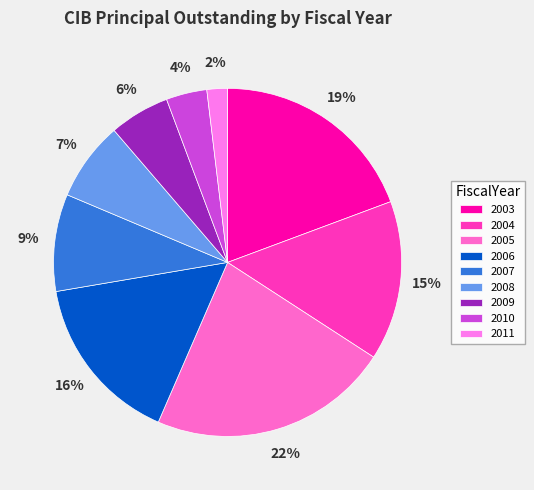

Which slice is the smallest?

2011